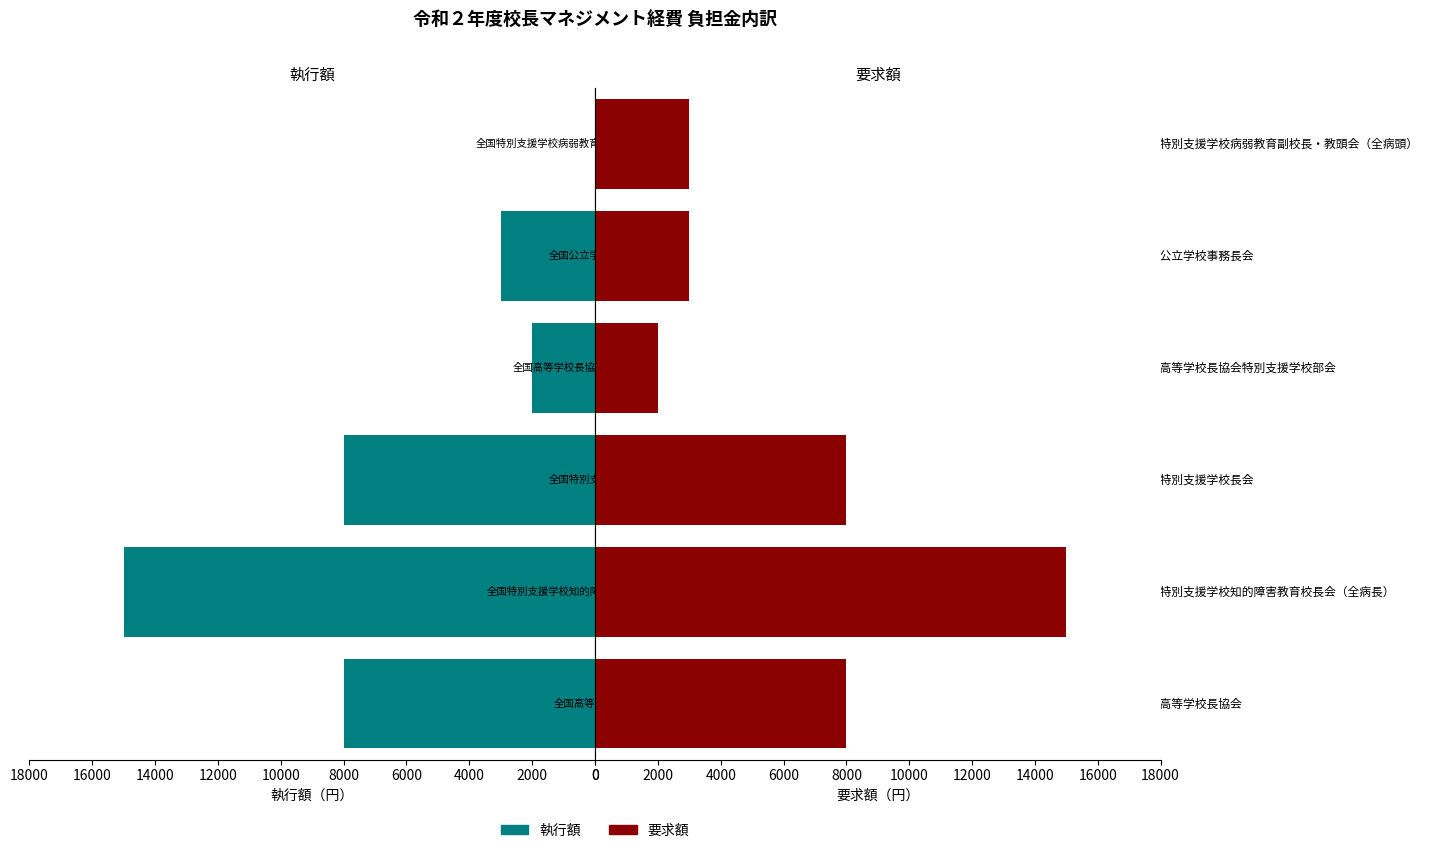

Reading left to right, list all the values displayed in this chart.

執行額: 8000	15000	8000	2000	3000	0
要求額: 8000	15000	8000	2000	3000	3000